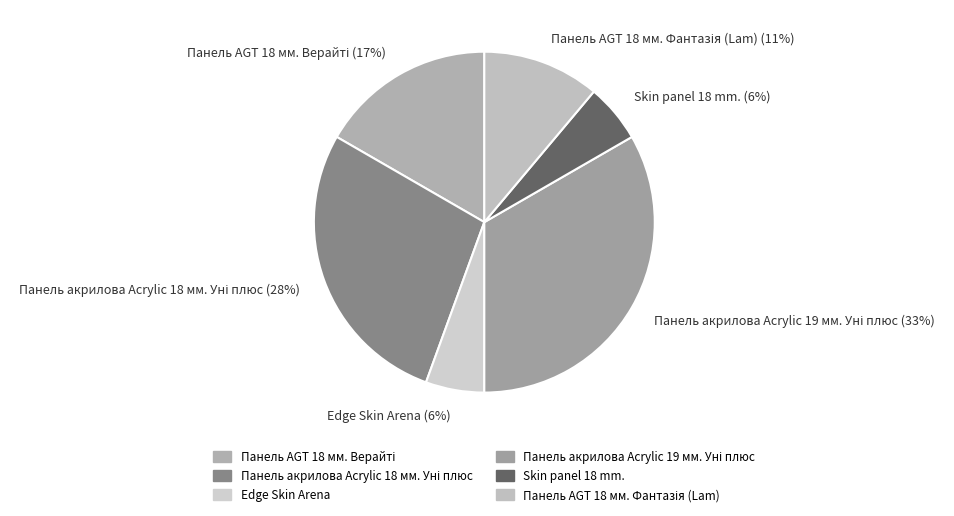

To the nearest percent, what is the average slice percentage?

17%